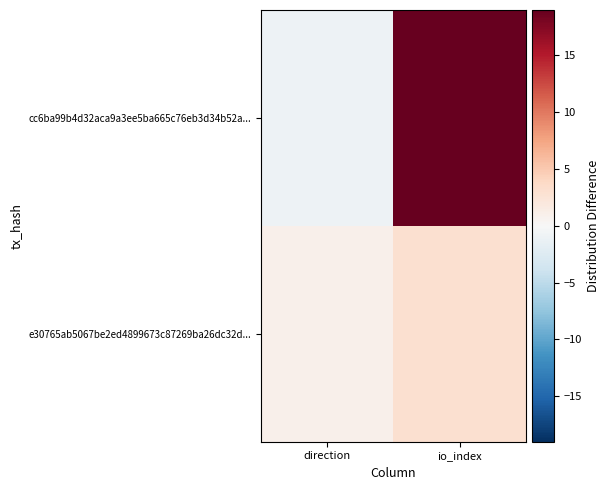

Which series has the largest total across all categories?

cc6ba99b4d32aca9a3ee5ba665c76eb3d34b52a...